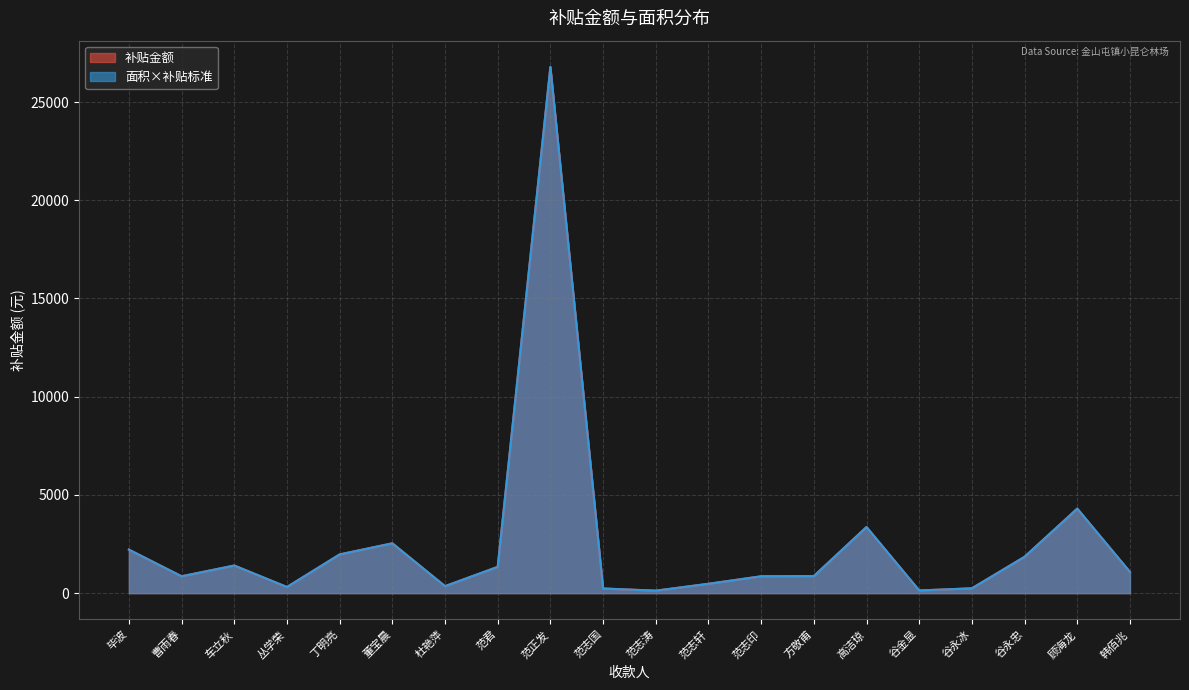

What is the lowest value of the 补贴金额 series?

125.4